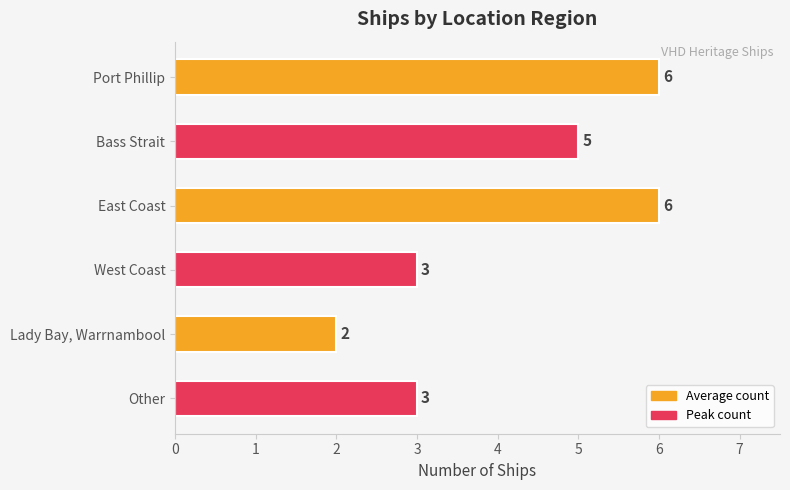

Which category has the lowest value across all series?

Lady Bay, Warrnambool